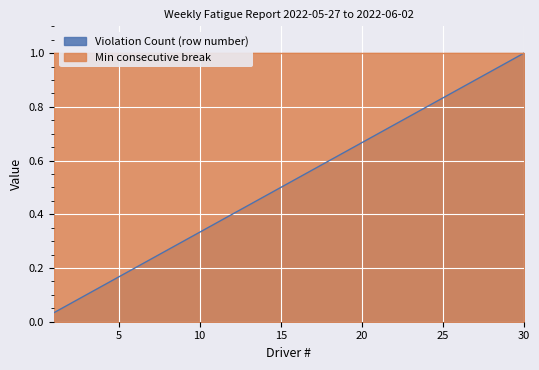

Reading left to right, what are all the values shown in this chart?

0.0	0.1	0.1	0.1	0.2	0.2	0.2	0.3	0.3	0.3	0.4	0.4	0.4	0.5	0.5	0.5	0.6	0.6	0.6	0.7	0.7	0.7	0.8	0.8	0.8	0.9	0.9	0.9	1.0	1.0